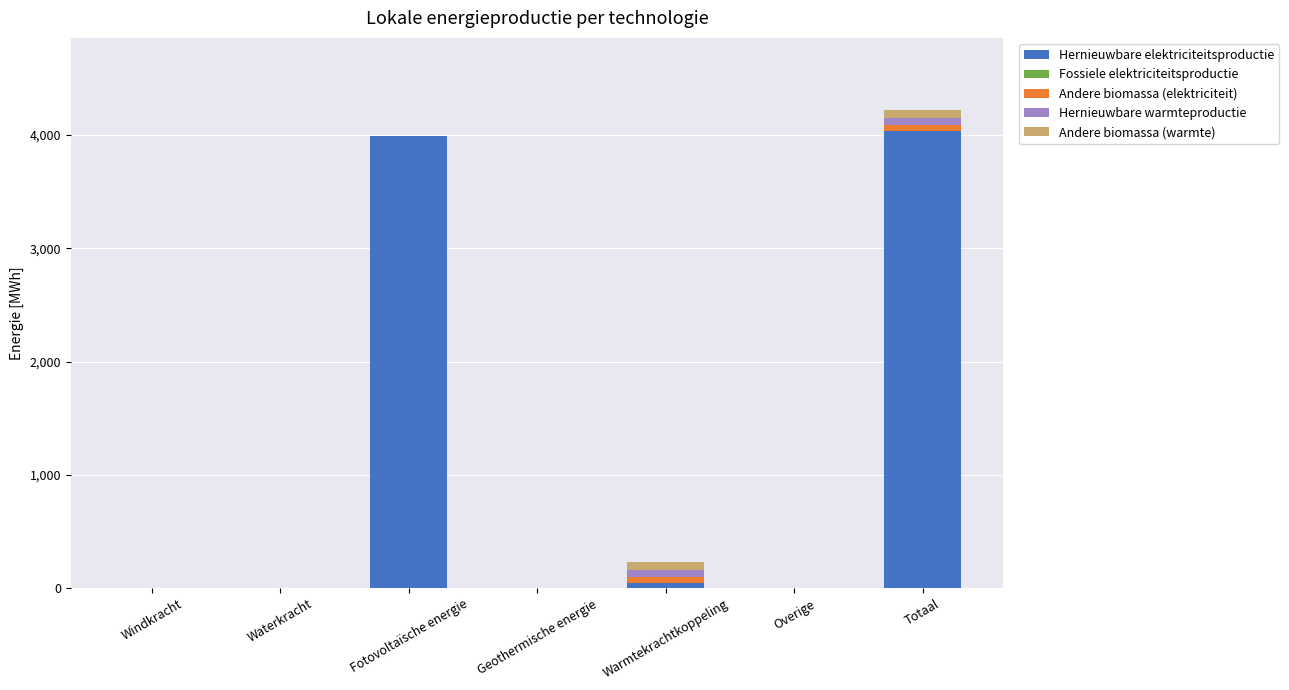

What is the maximum value for Hernieuwbare elektriciteitsproductie?

4036.3